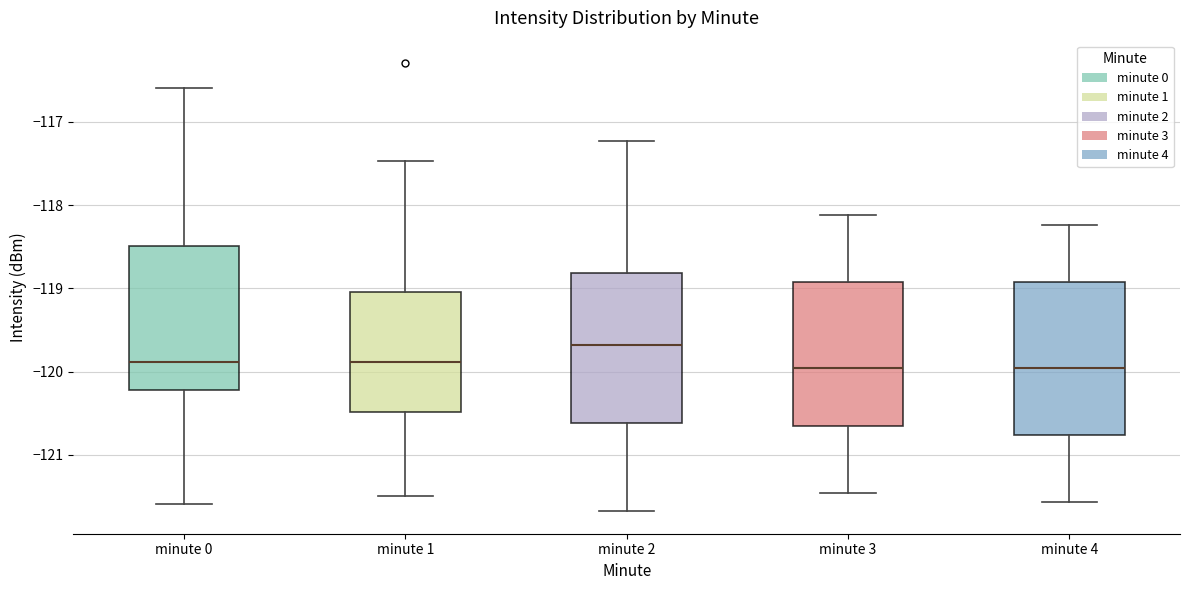

Where does the lower whisker of the box for minute 4 end on the y-axis? The values are not printed on the chart, so give them approximately, as read against the axis.

-121.6